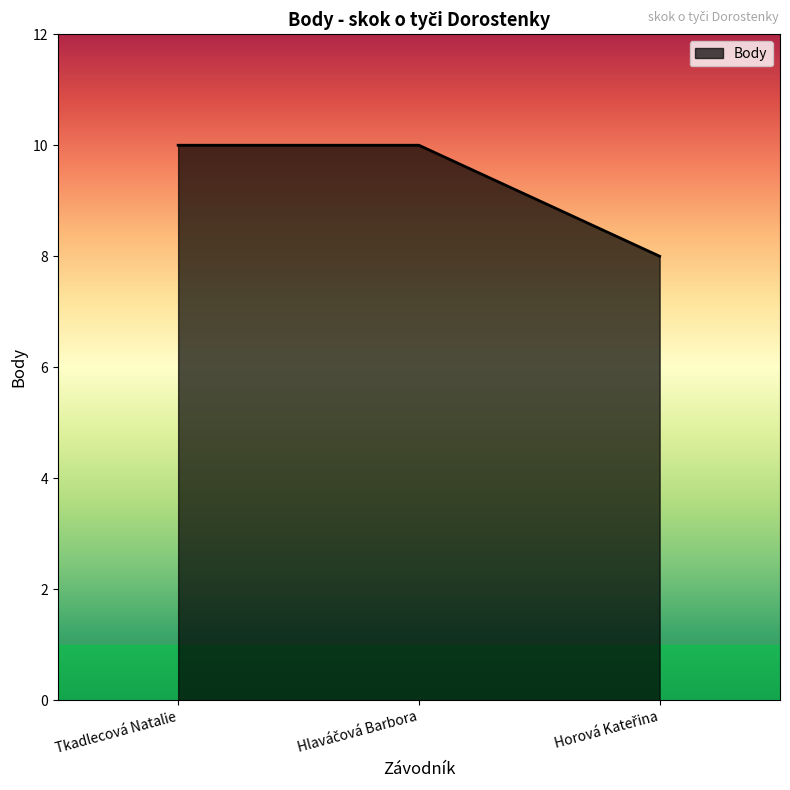

What is the maximum value shown in the chart?

10